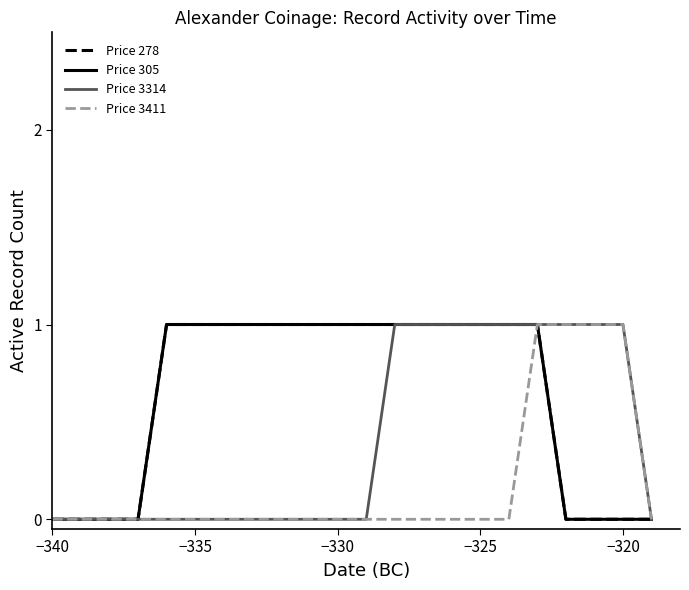

How many lines are shown in the chart?

4